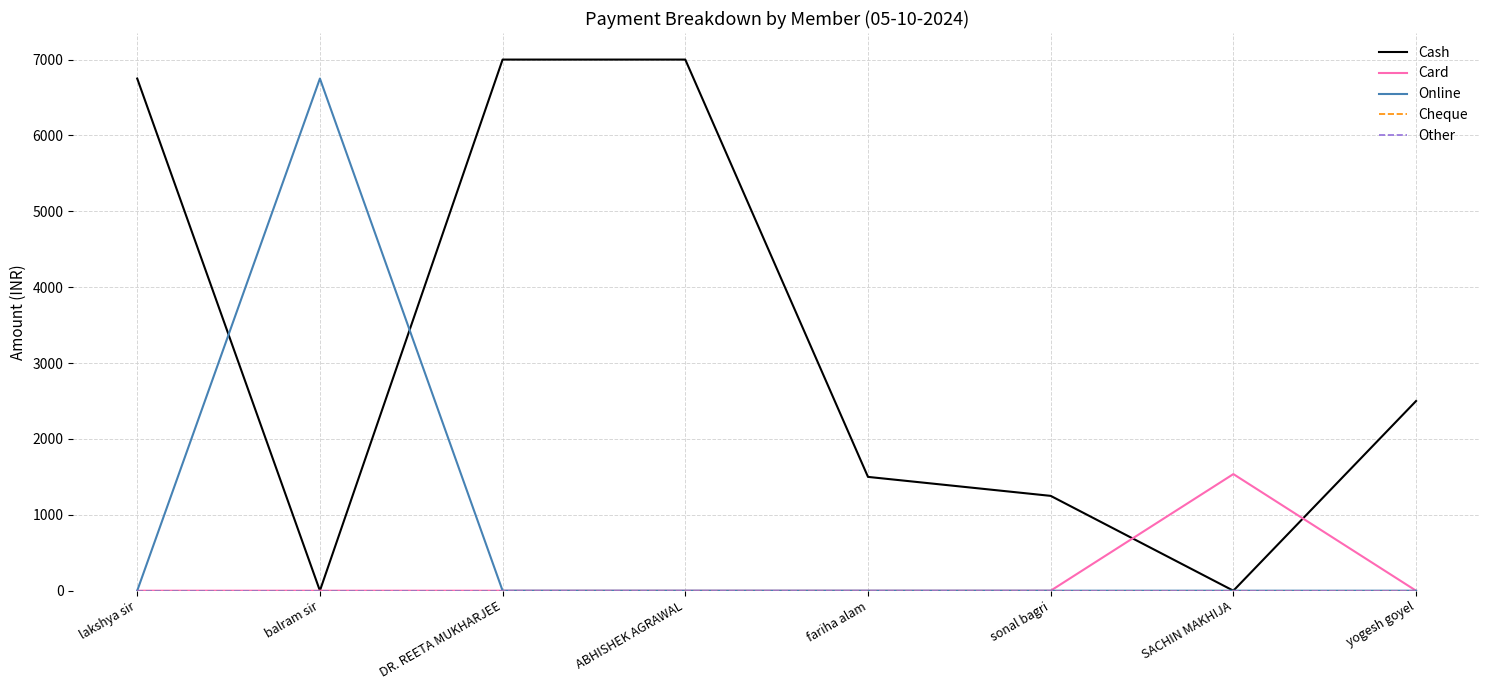

Rank the series at balram sir from highest to lowest value.

Online, Cash, Card, Cheque, Other